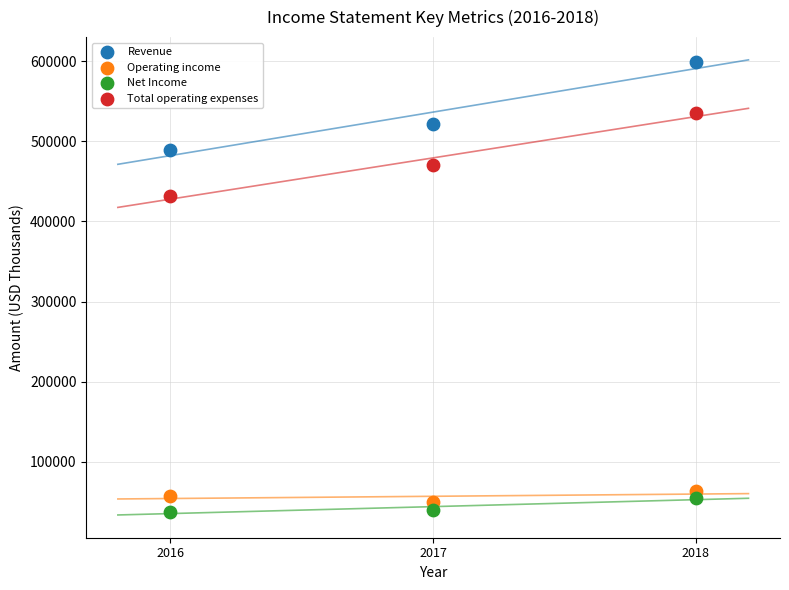

Which series contains the lowest Y value?

Net Income